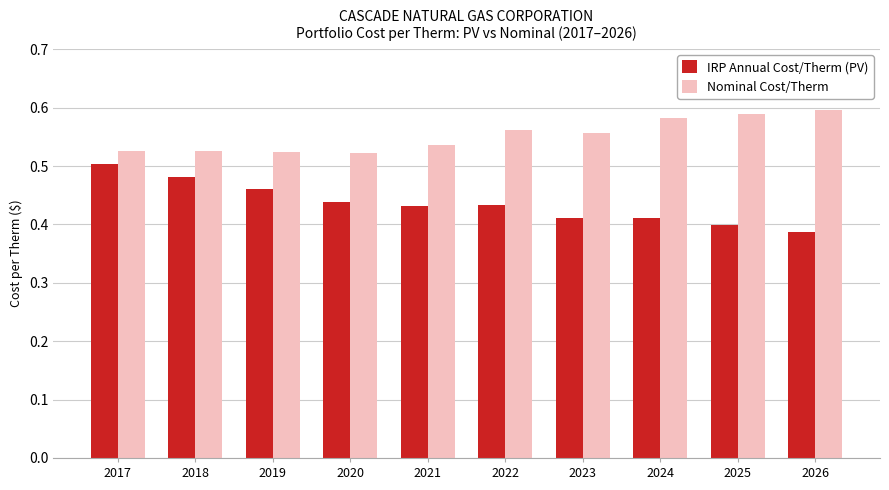

Which series changed the most between 2018 and 2019?

IRP Annual Cost/Therm (PV)